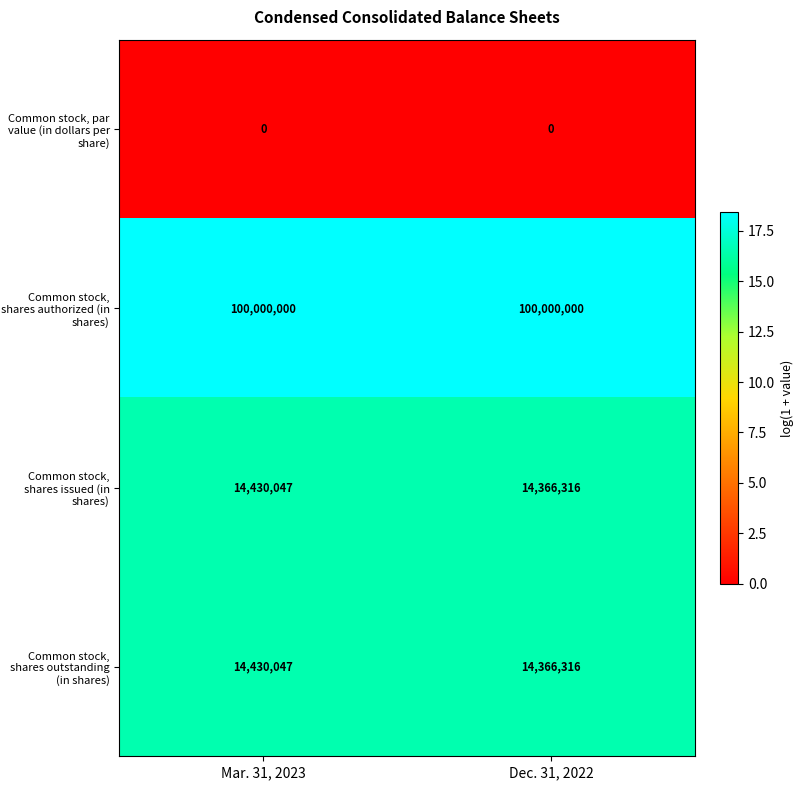

What is the difference between the highest and lowest values at Dec. 31, 2022?

100000000